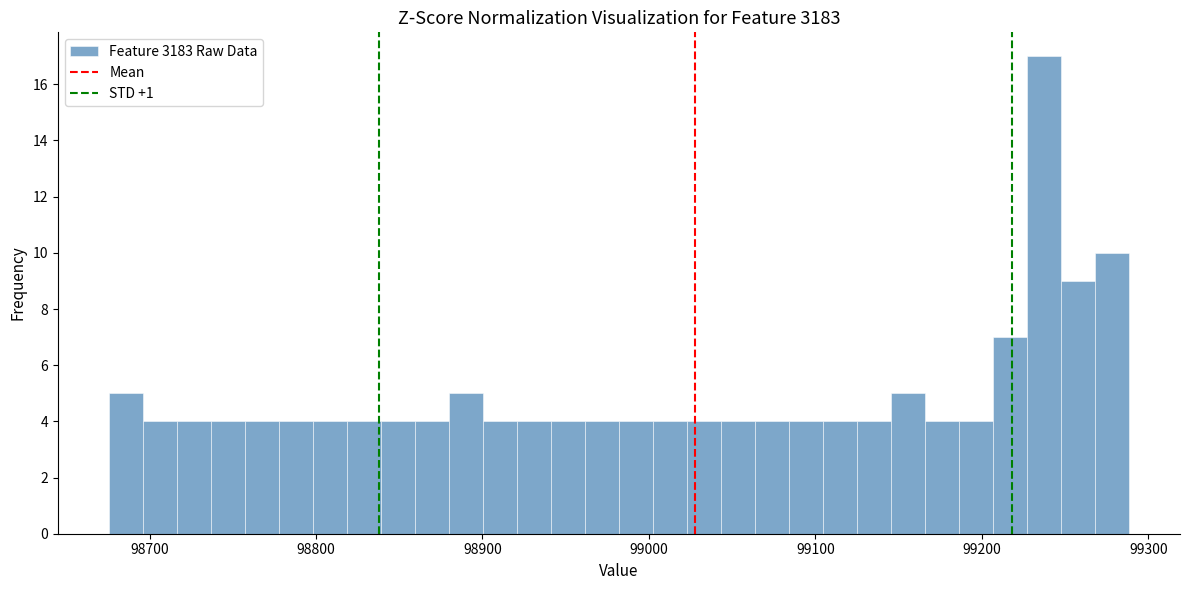

Around what value on the x-axis is the tallest bar? Give the approximate position of its centre, as read against the axis.

99240